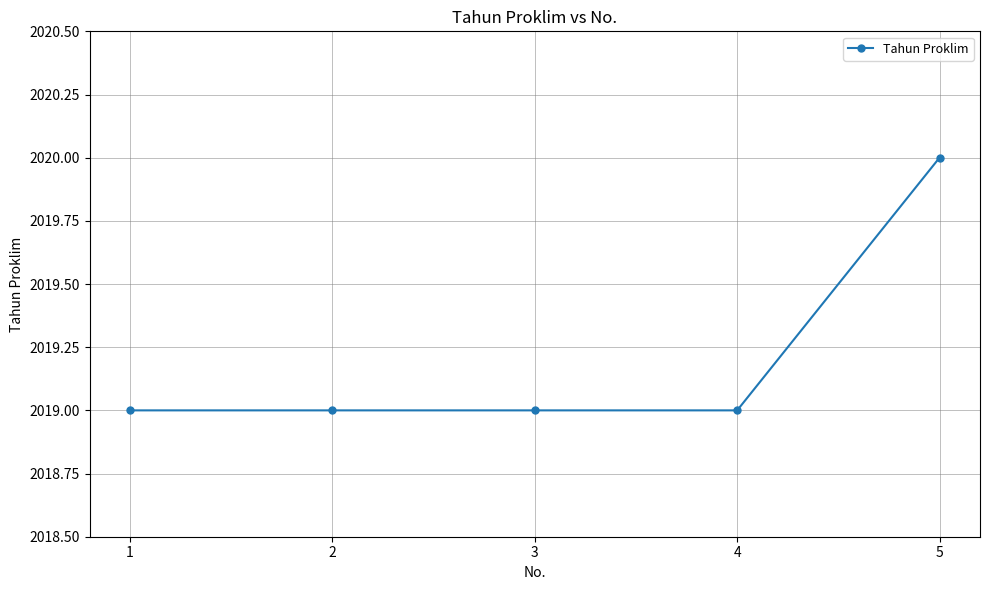

Is it true that the value at 2 is 3127?

False